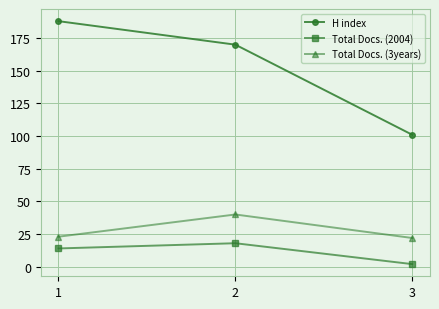

What is the difference between the maximum and minimum values in the Total Docs. (3years) series?

18